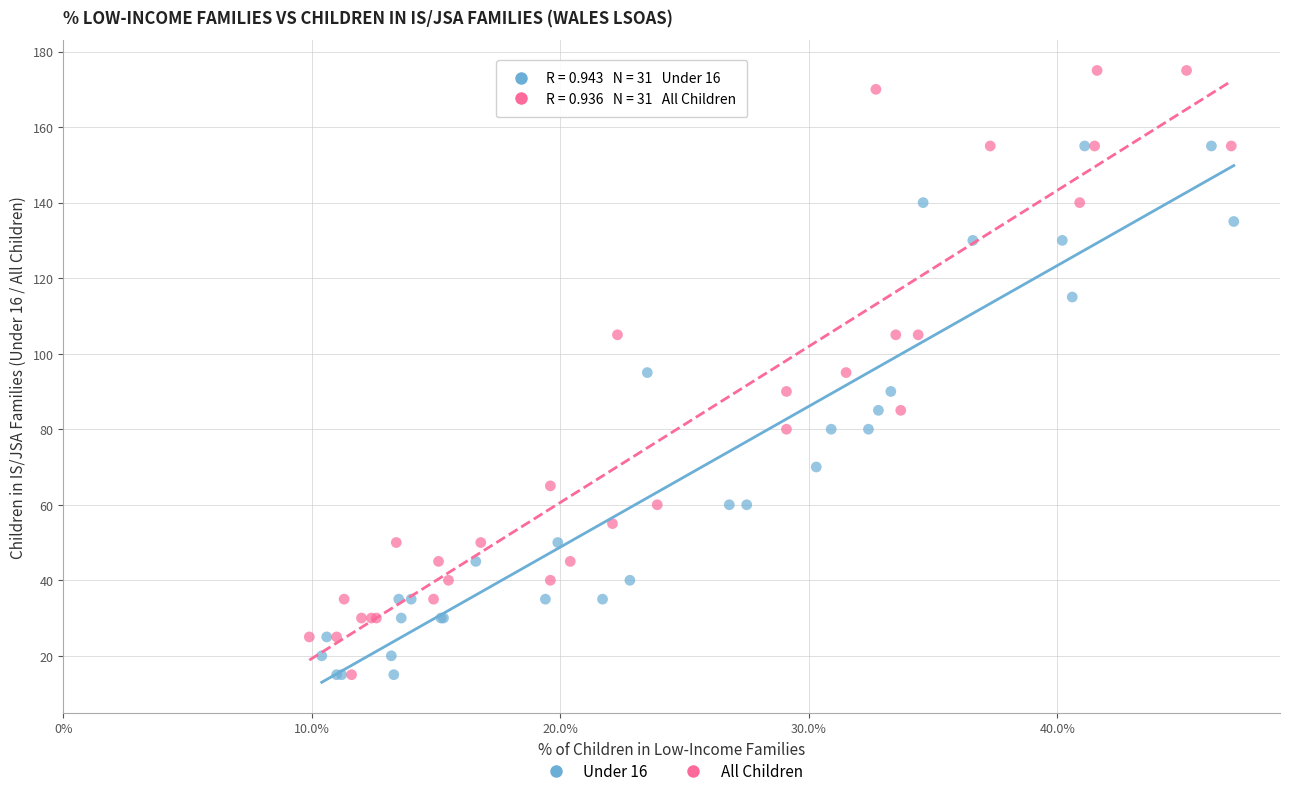

Which series has the widest spread of Y values?

All Children